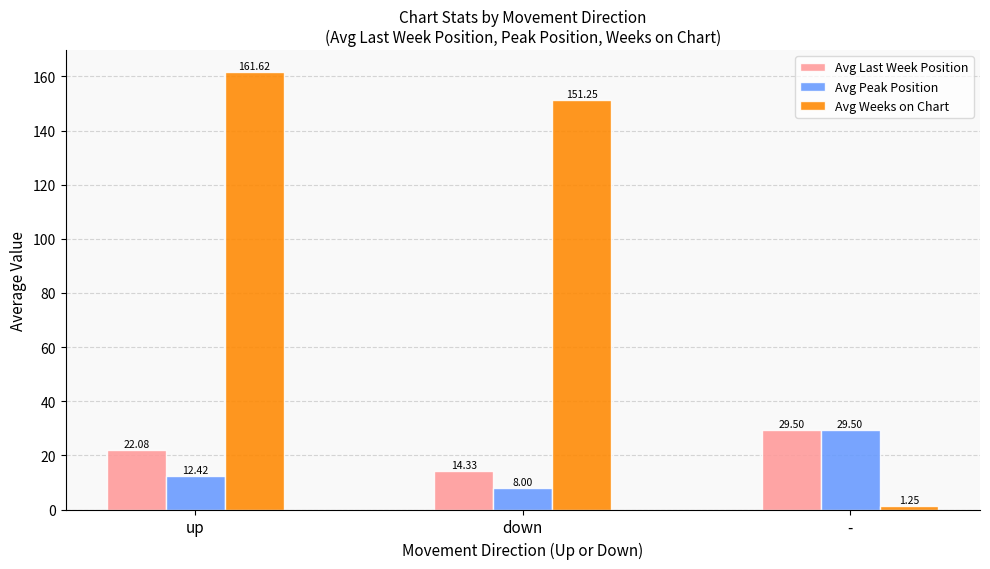

Which series has the largest range (max minus min)?

Avg Weeks on Chart